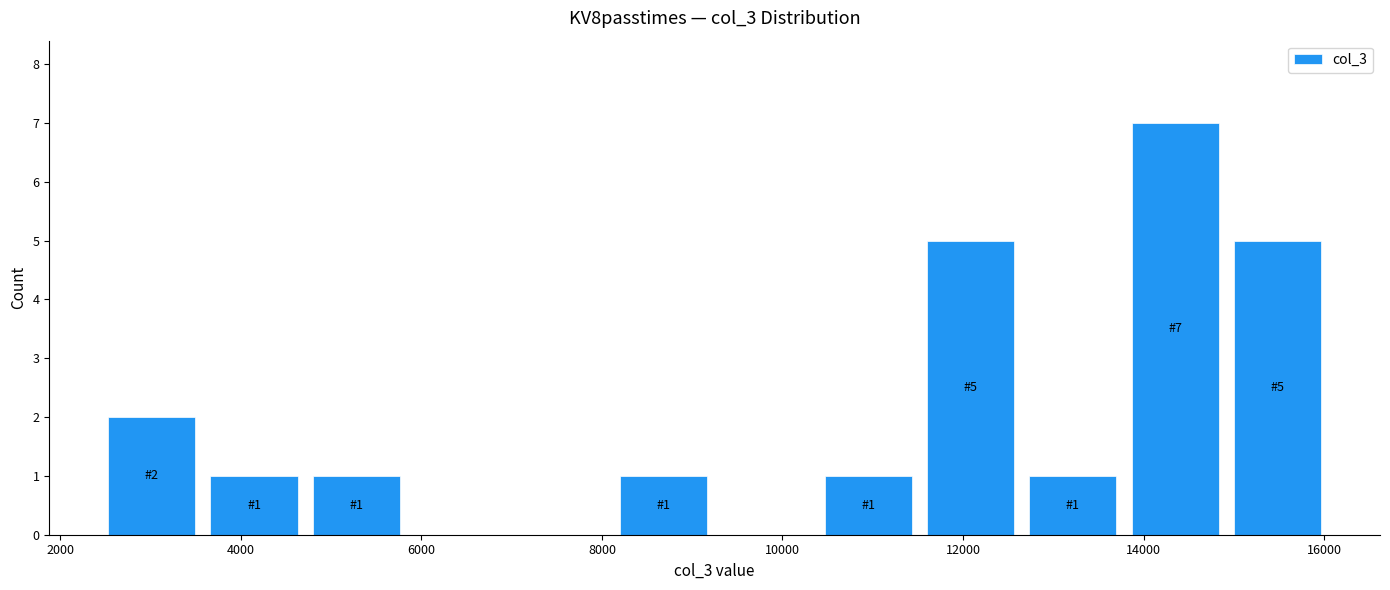

Which range on the x-axis has the tallest bar?

13800 to 15000